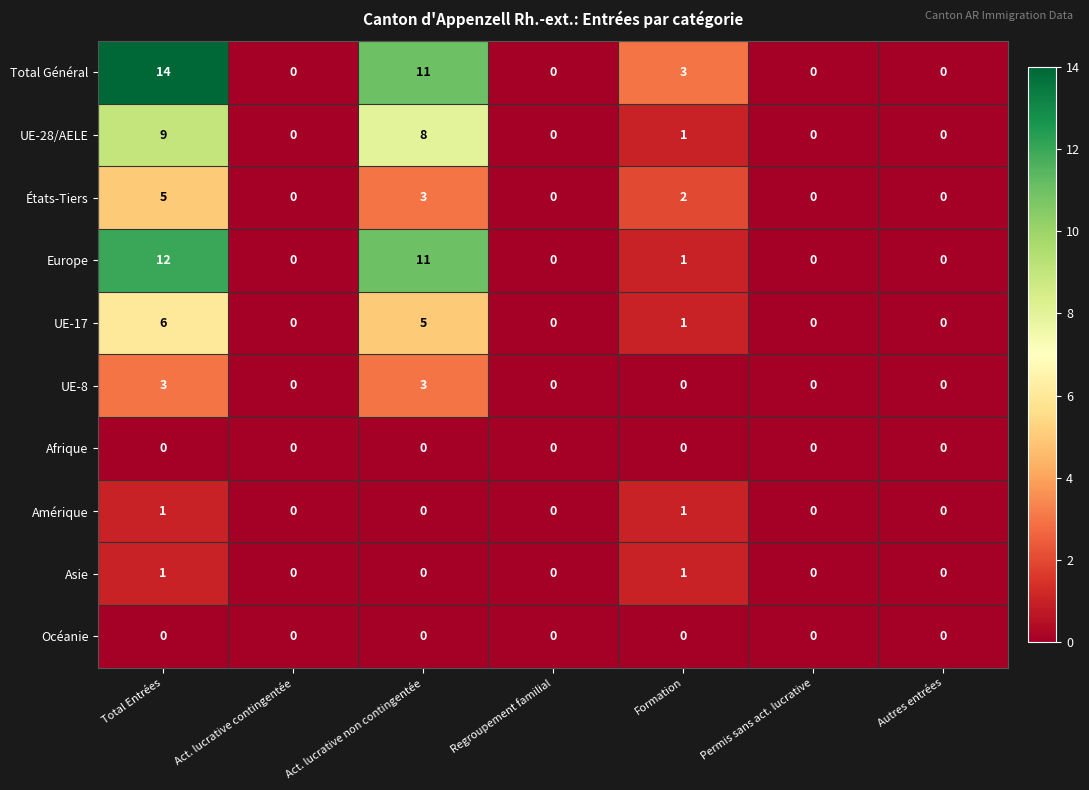

The value of UE-8 at Act. lucrative contingentée is 0. True or false?

True